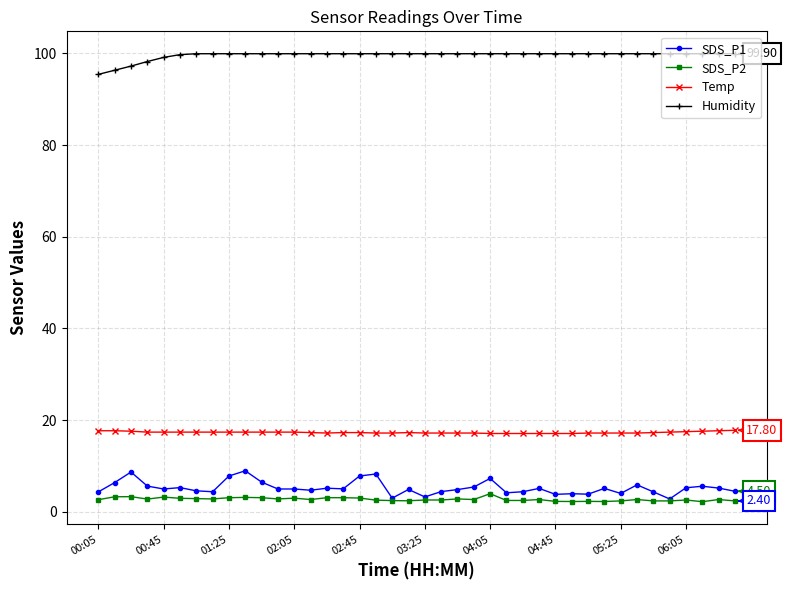

At how many categories does at least one series exceed 56?

40